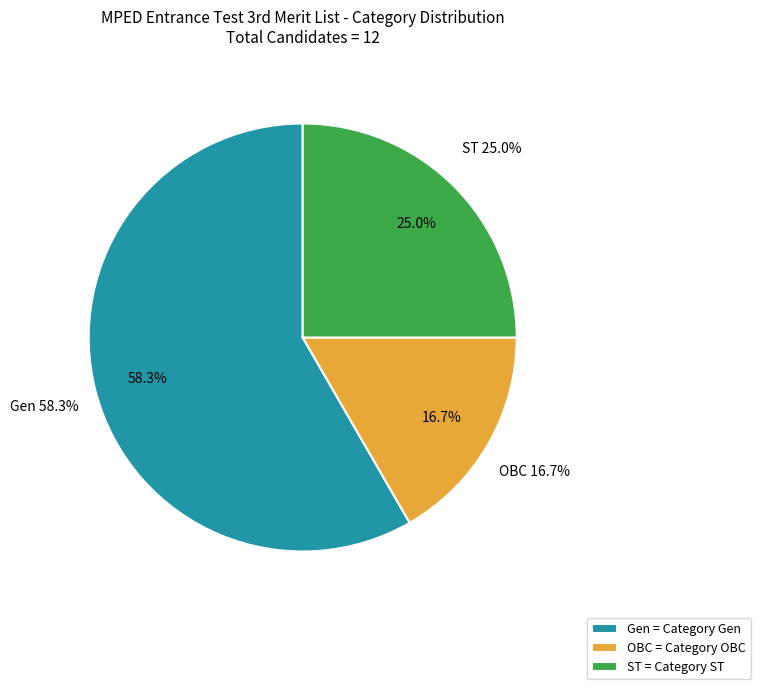

To the nearest percent, what is the difference between the largest and smallest slice percentages?

42%